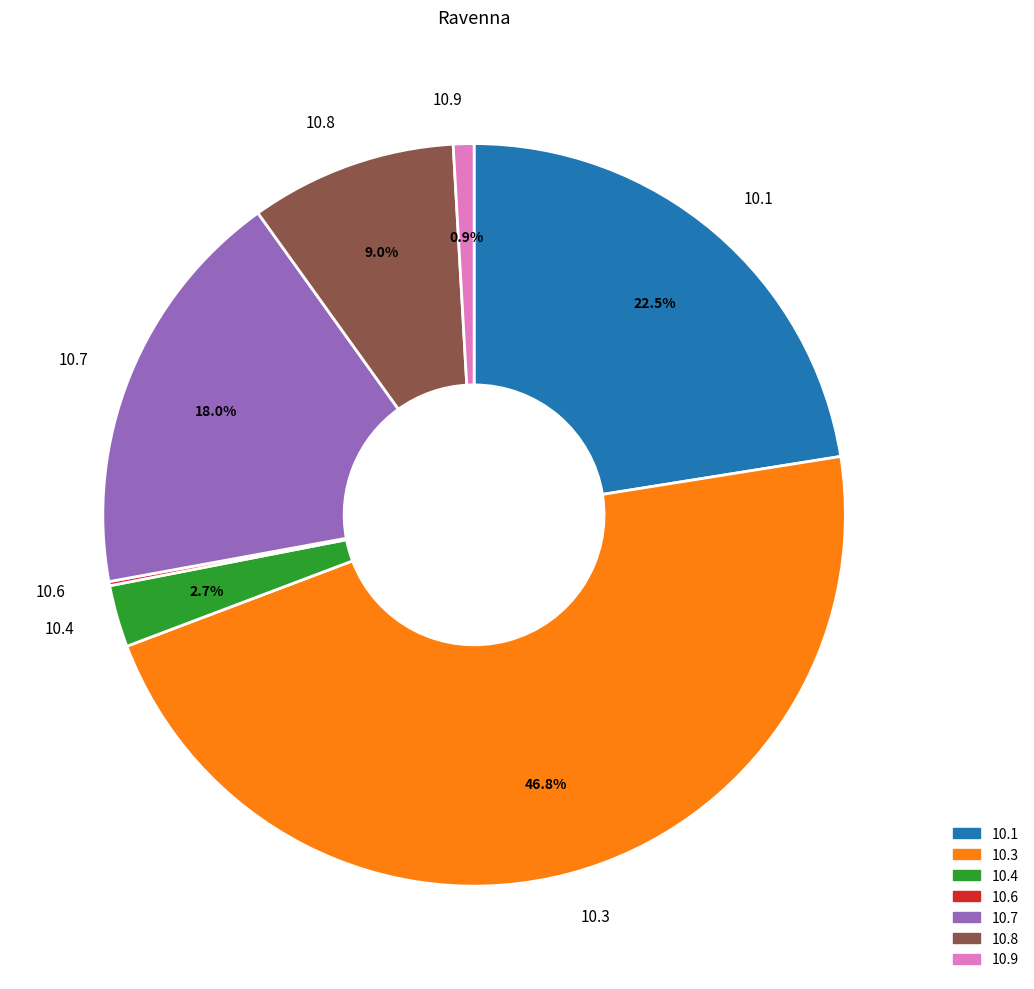

How much of the chart is everything except 10.8?

91.0%